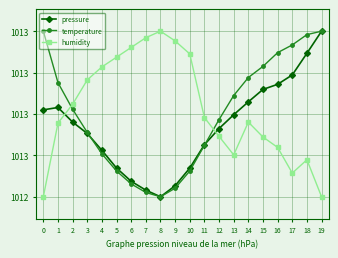

At which category is the sum across all series the highest?

18